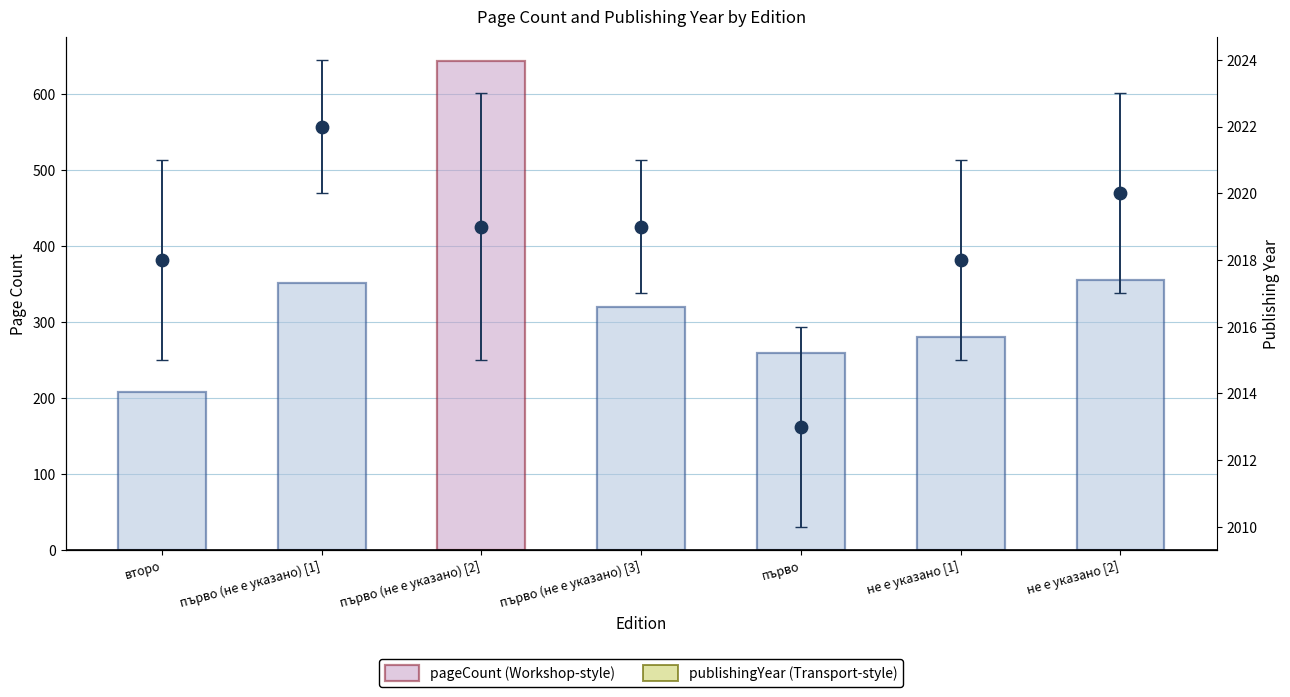

Which series contains the lowest Y value?

pageCount